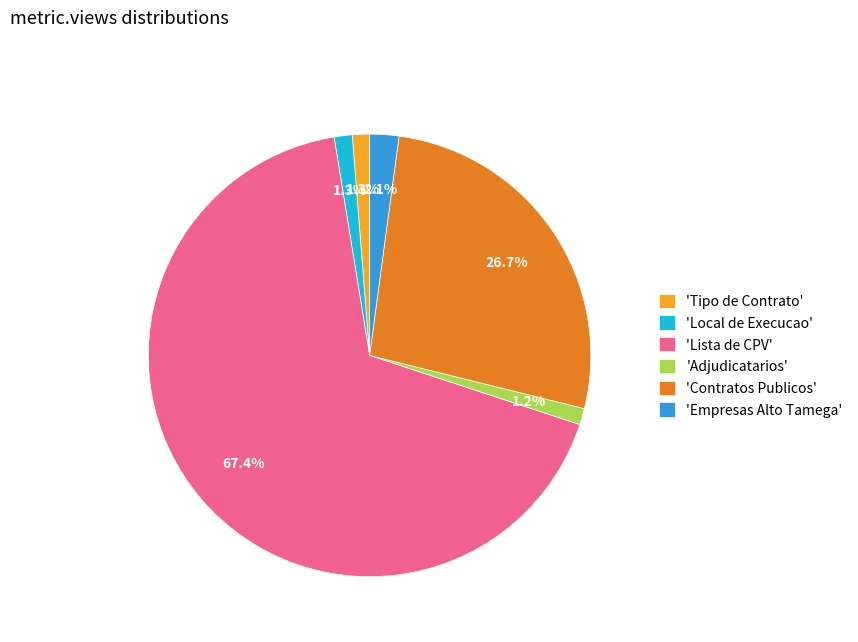

Approximately how many times larger is the value at 'Local de Execucao' compared to 'Adjudicatarios'?

1.1